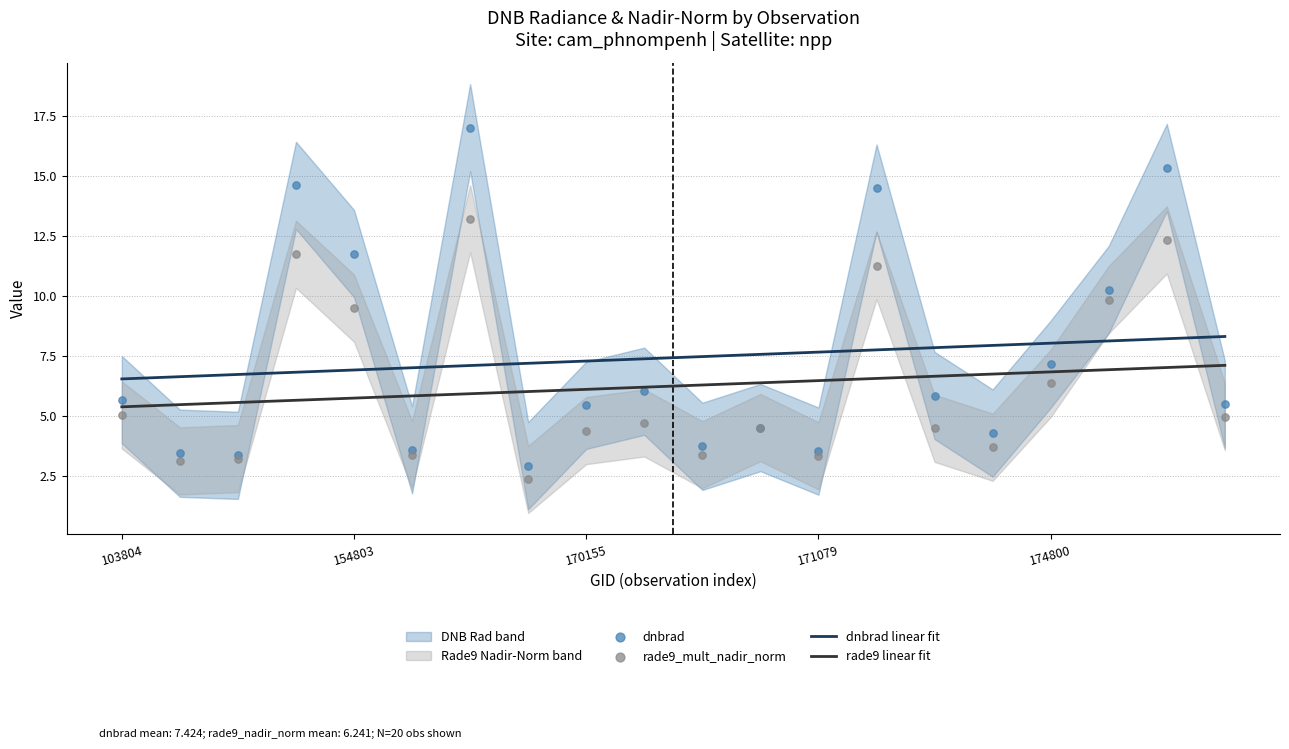

Which series contains the lowest Y value?

rade9_mult_nadir_norm